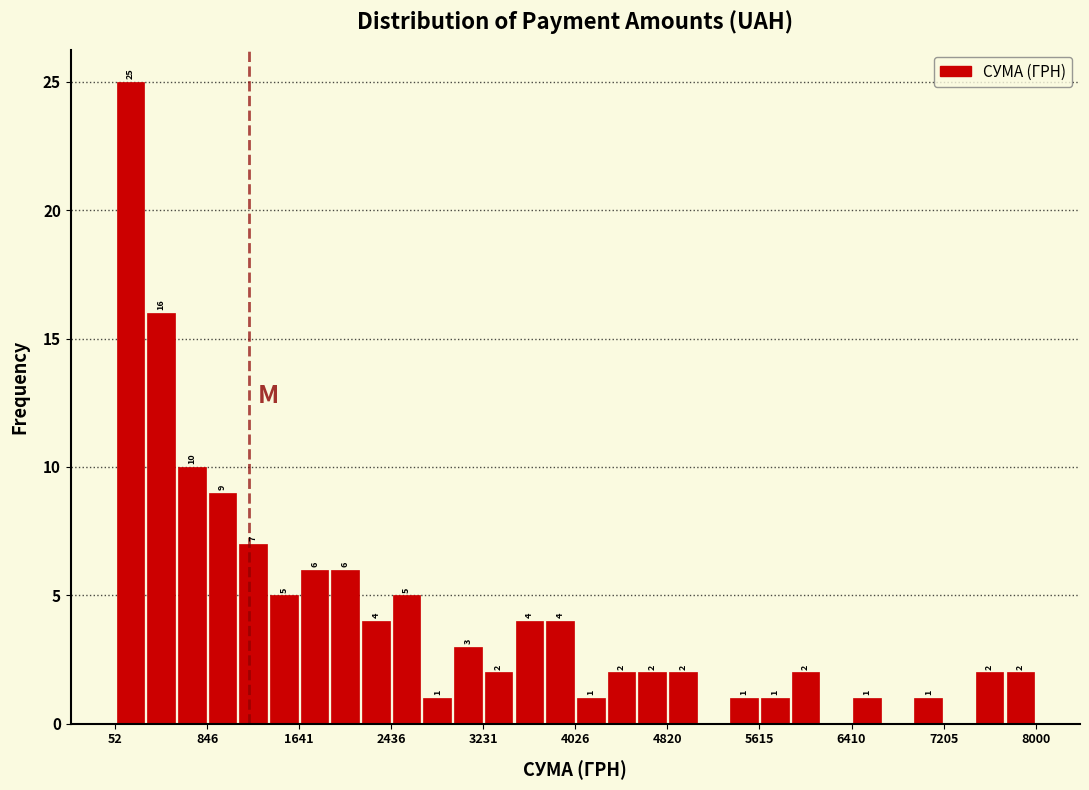

Around what value on the x-axis is the tallest bar? Give the approximate position of its centre, as read against the axis.

200